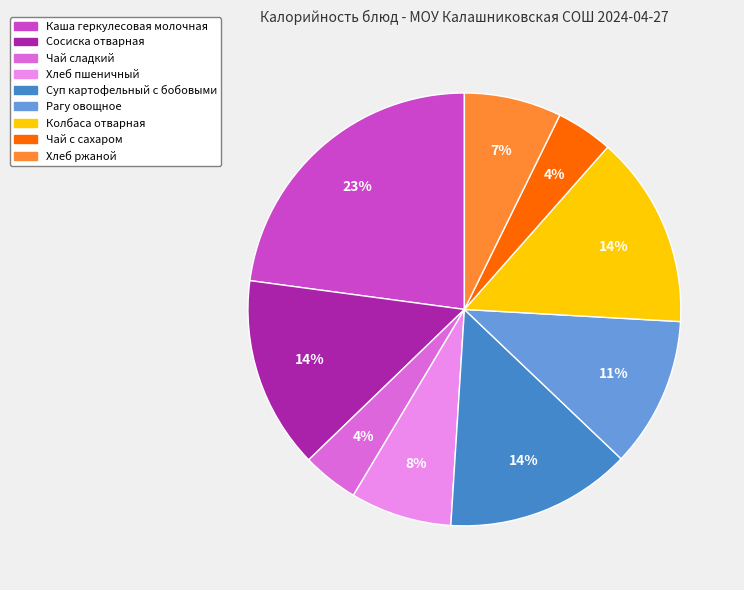

What is the largest slice in the pie chart?

Каша геркулесовая молочная